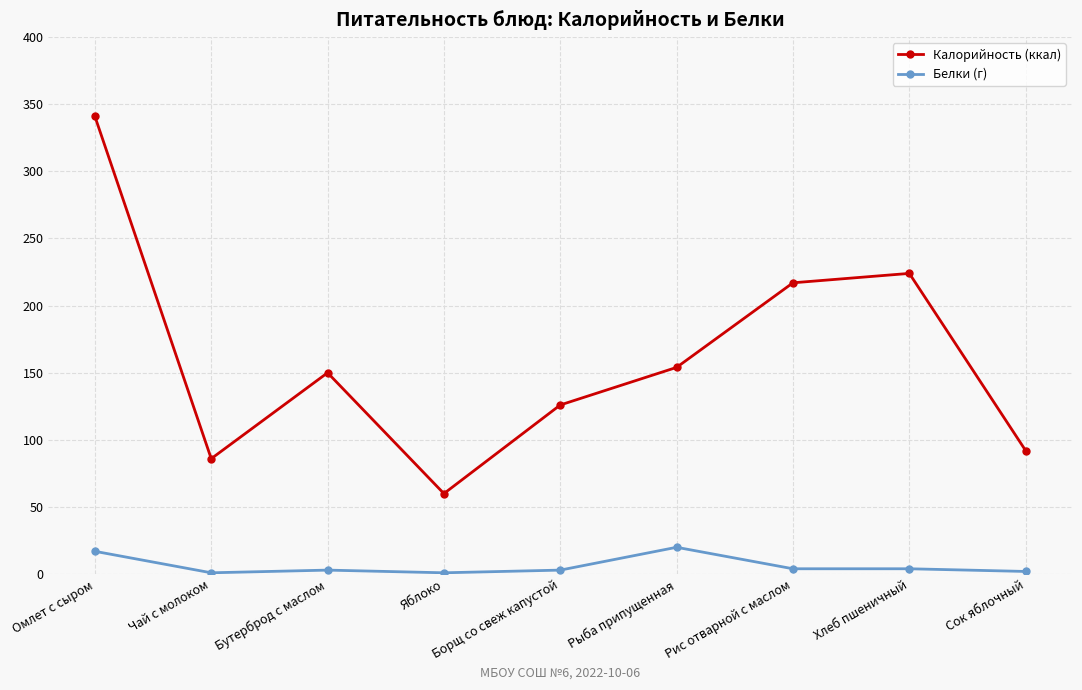

True or false: Белки (г) and Калорийность (ккал) intersect in this chart.

False